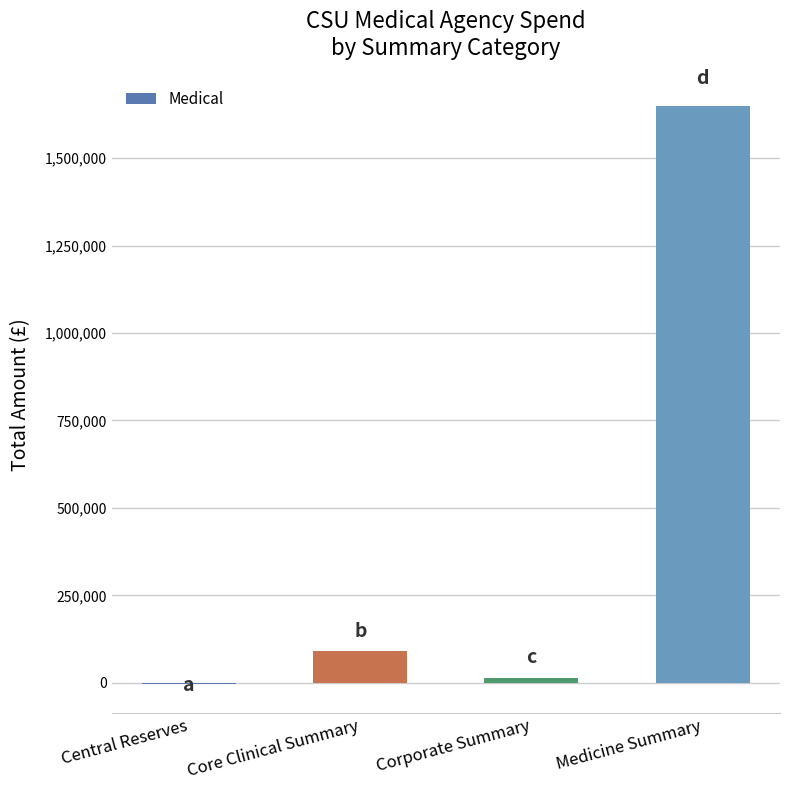

The chart shows a value of 2427003.9 at Medicine Summary. True or false?

False